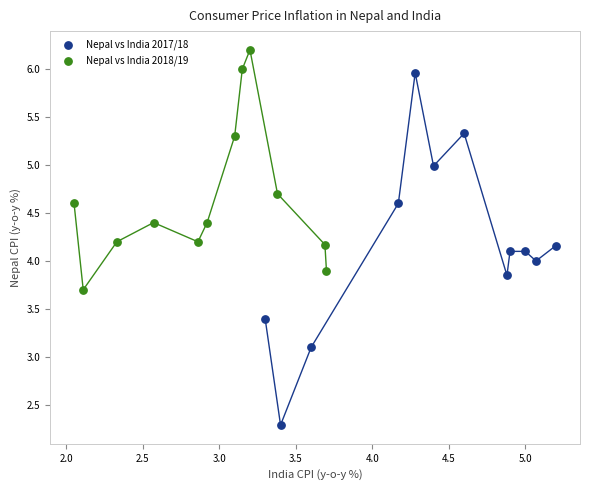

Which series has the widest spread of Y values?

Nepal vs India 2017/18